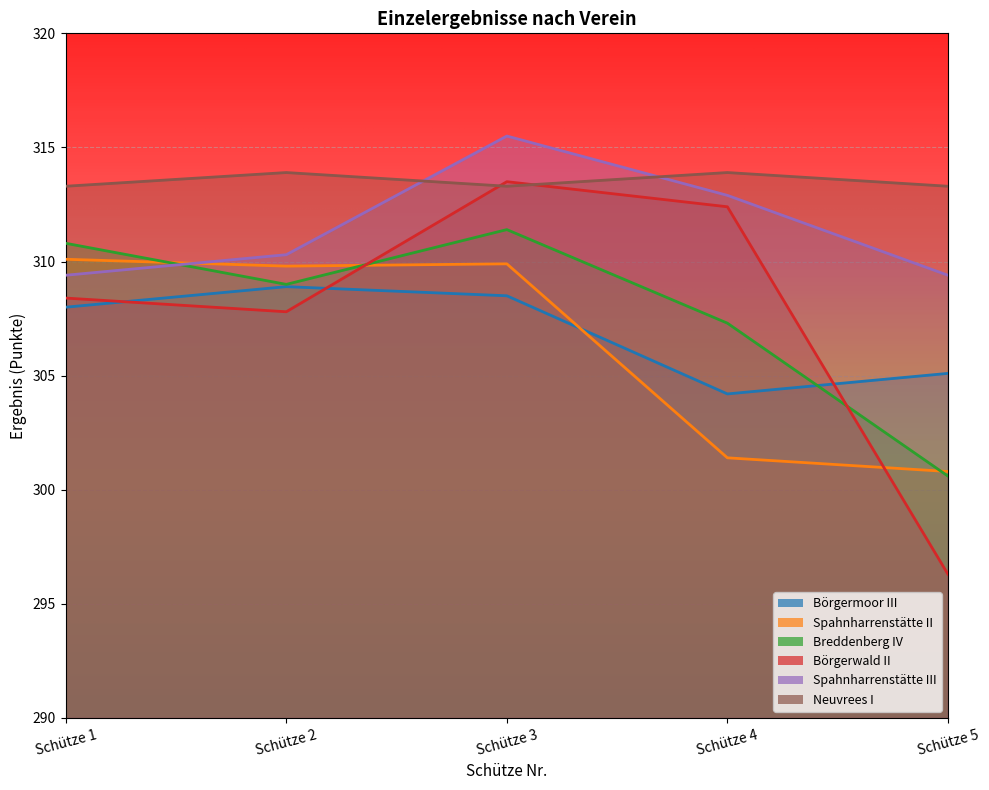

What is the maximum value for Börgermoor III?

308.9